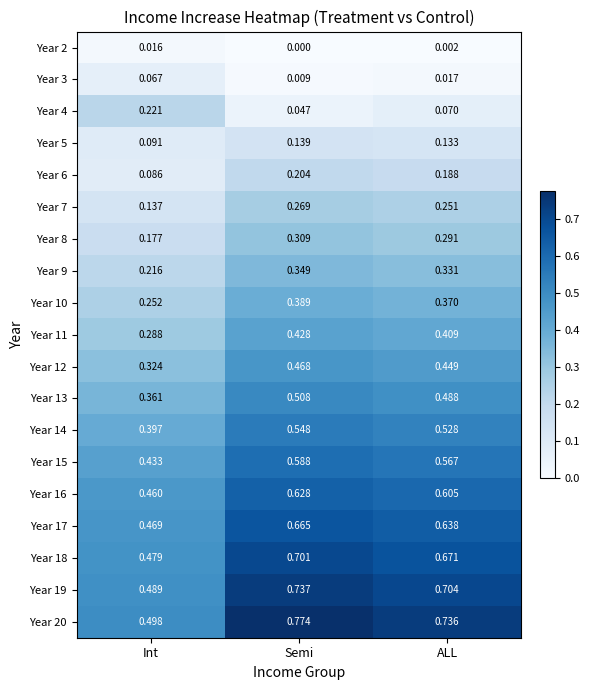

List the series in order of their peak value, lowest first.

Year 2, Year 3, Year 5, Year 6, Year 4, Year 7, Year 8, Year 9, Year 10, Year 11, Year 12, Year 13, Year 14, Year 15, Year 16, Year 17, Year 18, Year 19, Year 20